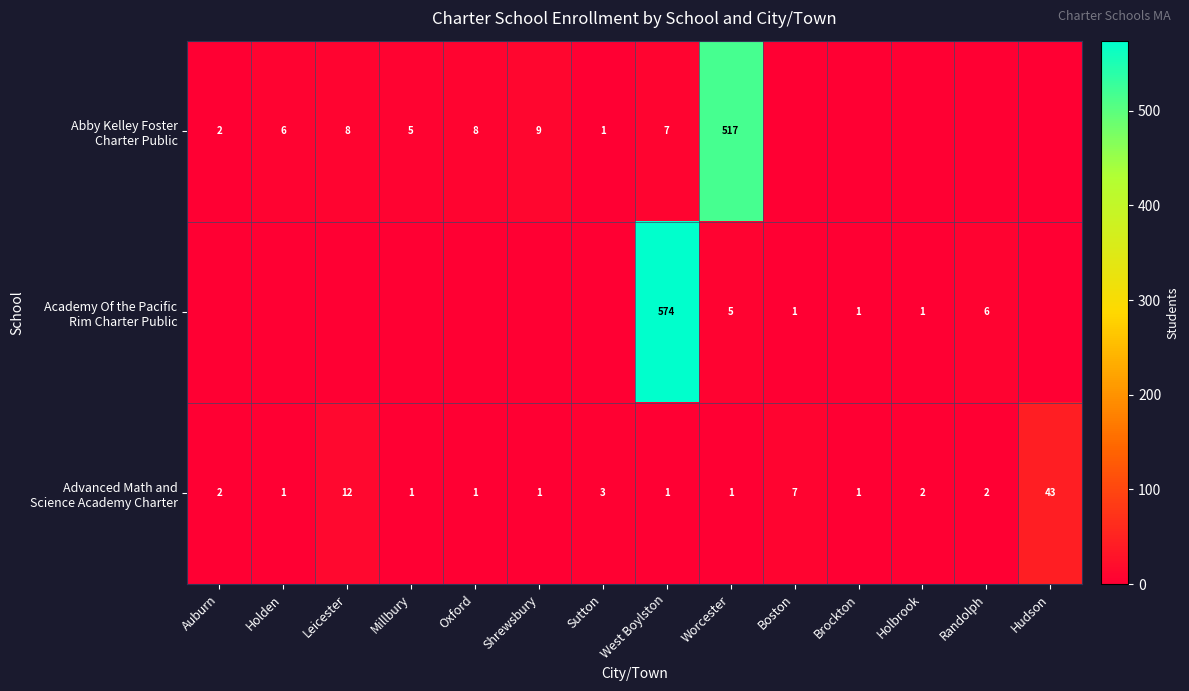

What is the spread (max minus min) of values at Worcester?

516